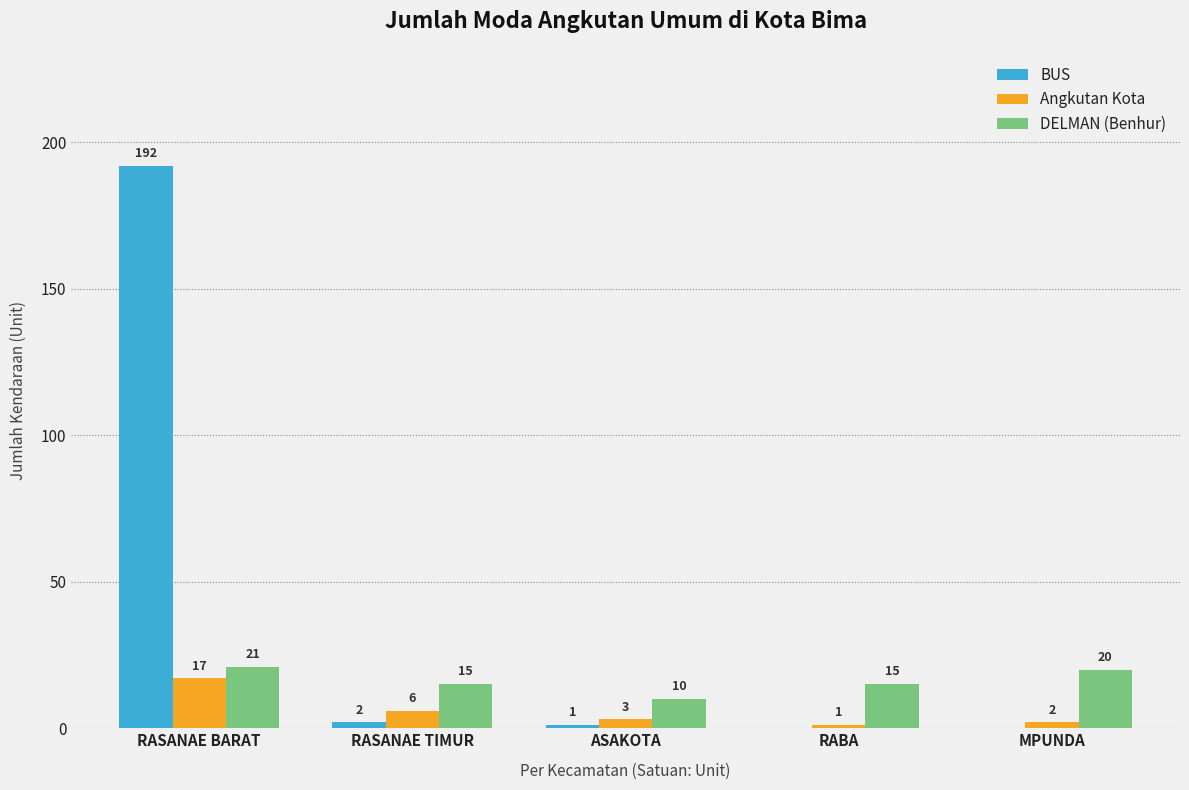

Which category has the highest value across all series?

RASANAE BARAT